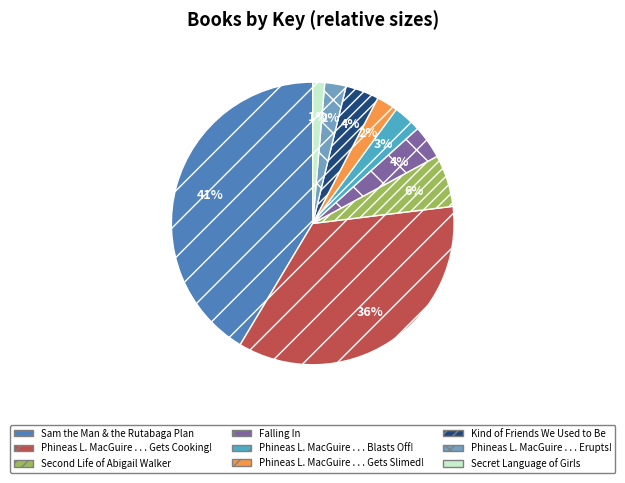

True or false: Phineas L. MacGuire . . . Gets Cooking! accounts for 36% of the total.

True